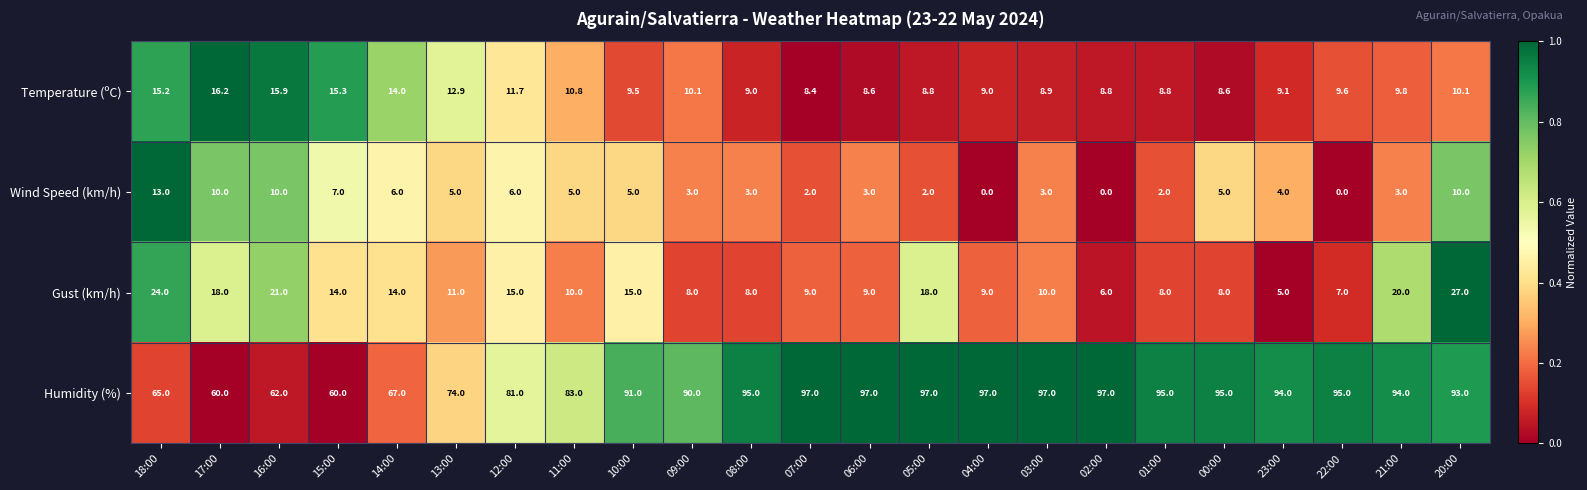

What value does the Humidity (%) series have at 02:00?

97.0